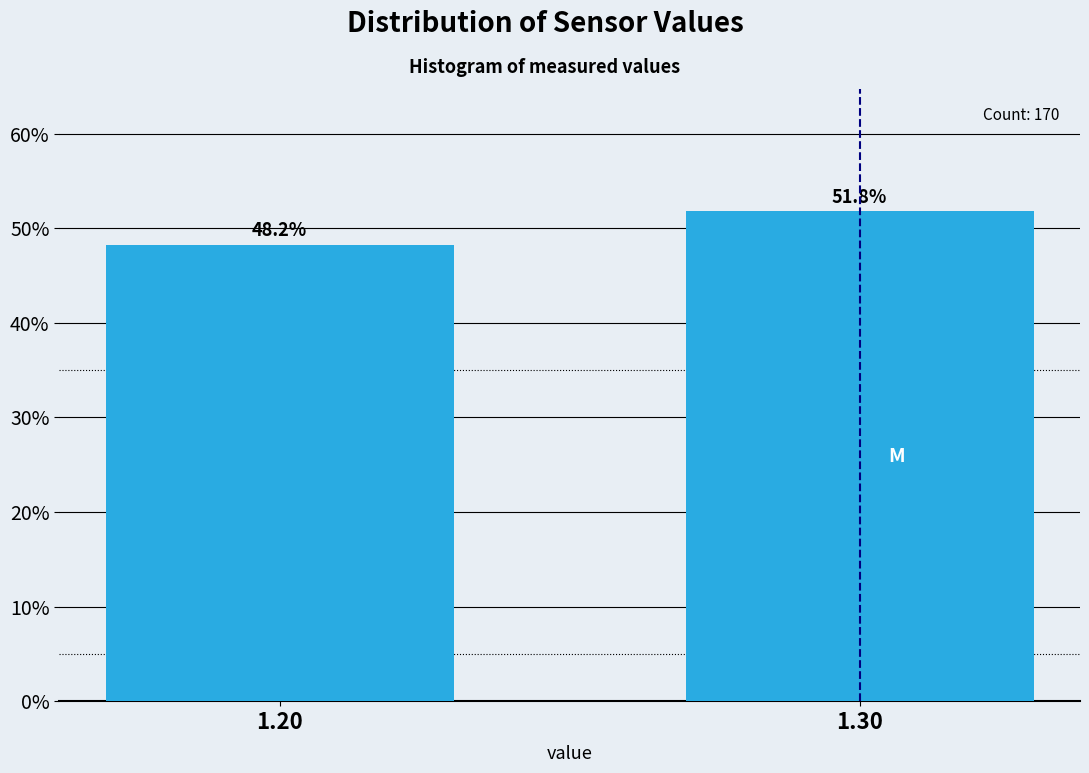

Reading left to right, list all the values displayed in this chart.

1.20=48.2	1.30=51.8